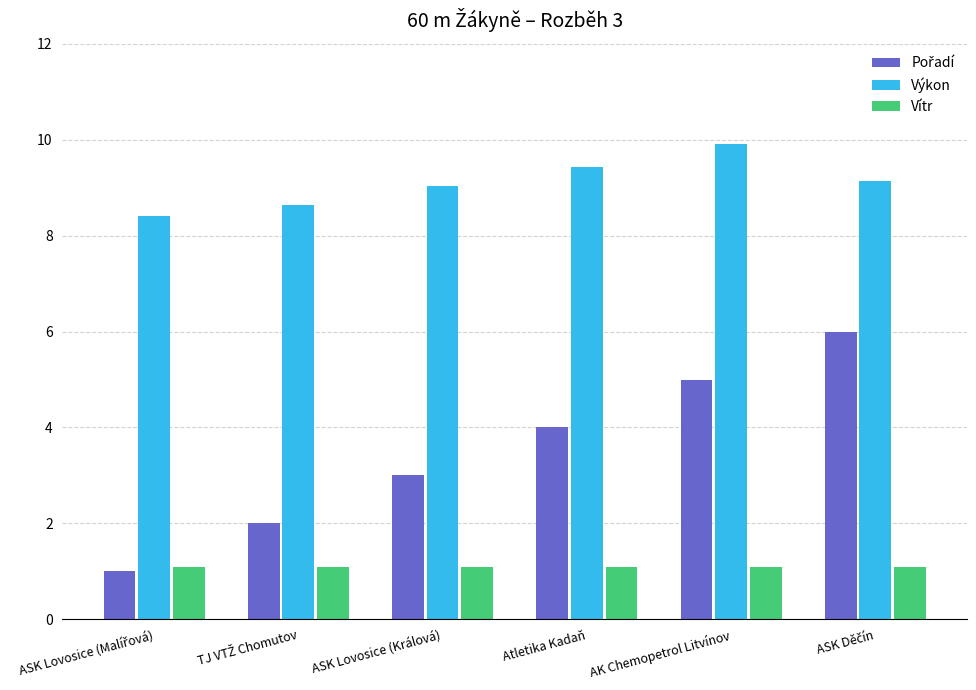

The Výkon series shows 17.3 at AK Chemopetrol Litvínov. True or false?

False